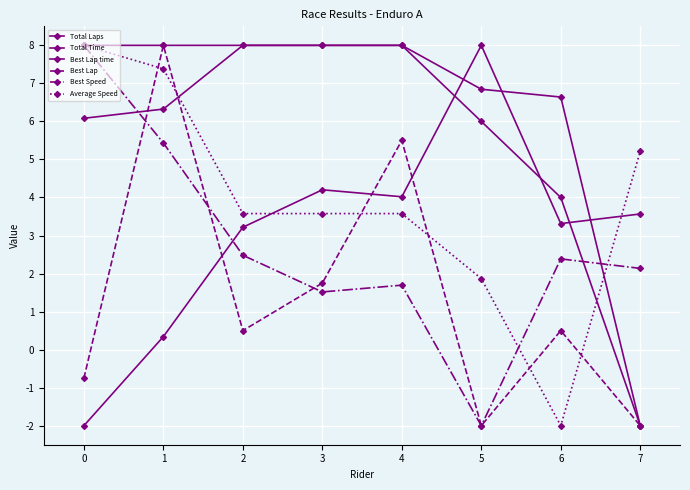

Is this an area chart (filled region under the line)?

No